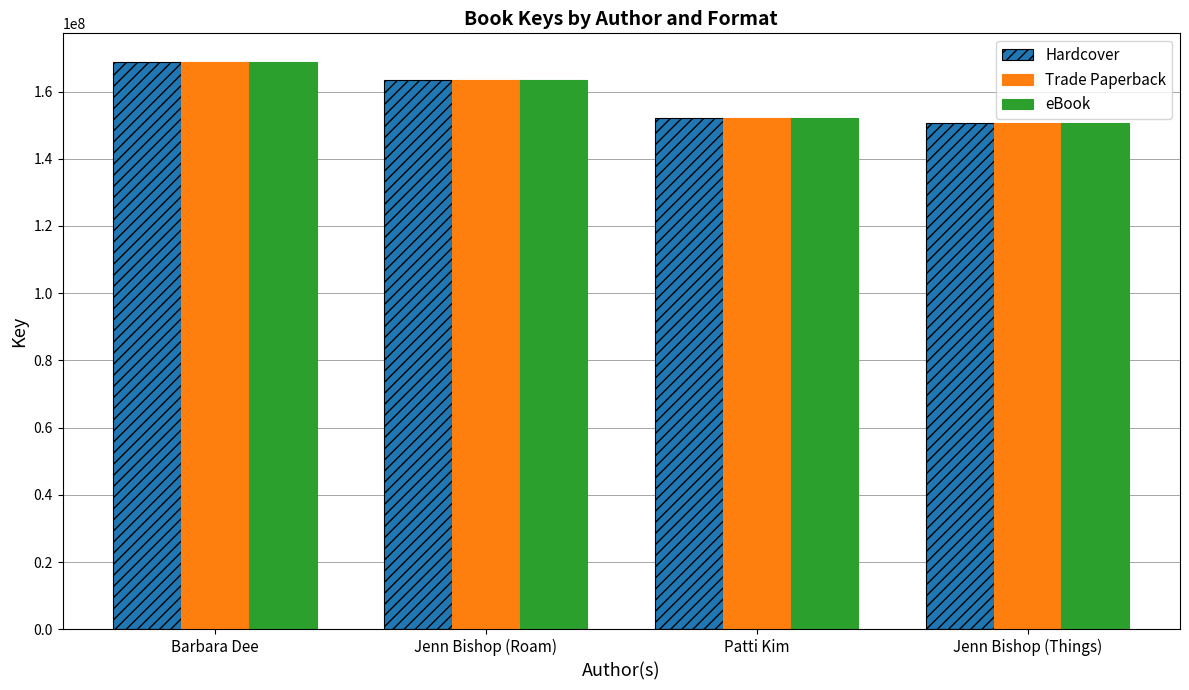

At which category is the sum across all series the highest?

Barbara Dee